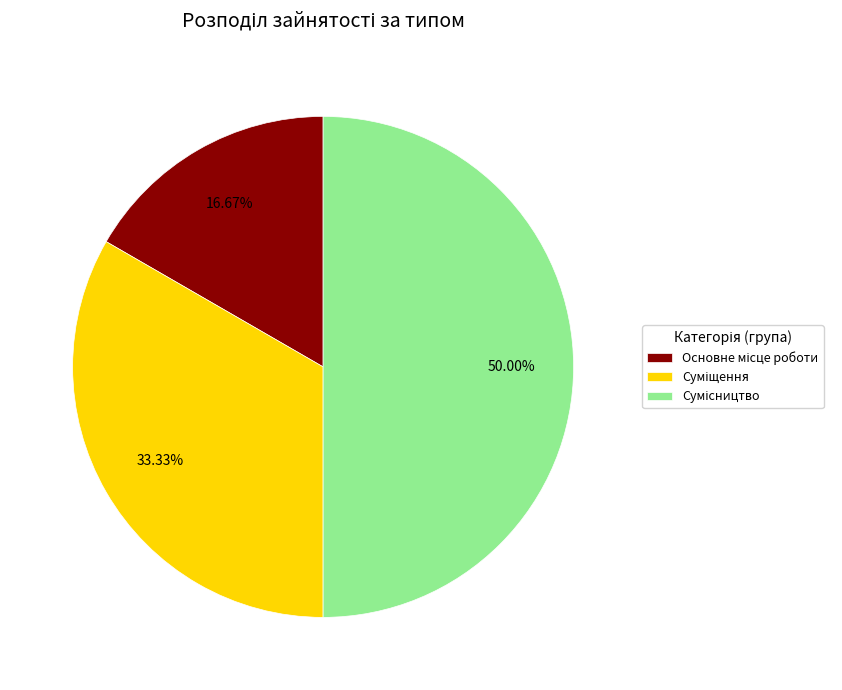

Is the sum of Суміщення and Основне місце роботи greater than half?

No